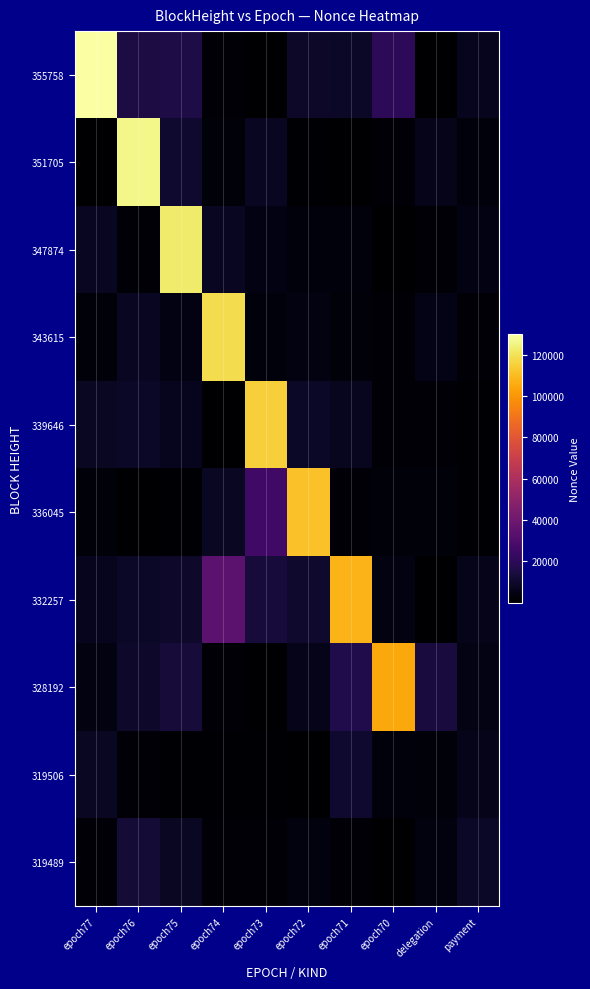

Between epoch71 and payment, which series saw the biggest shift?

332257